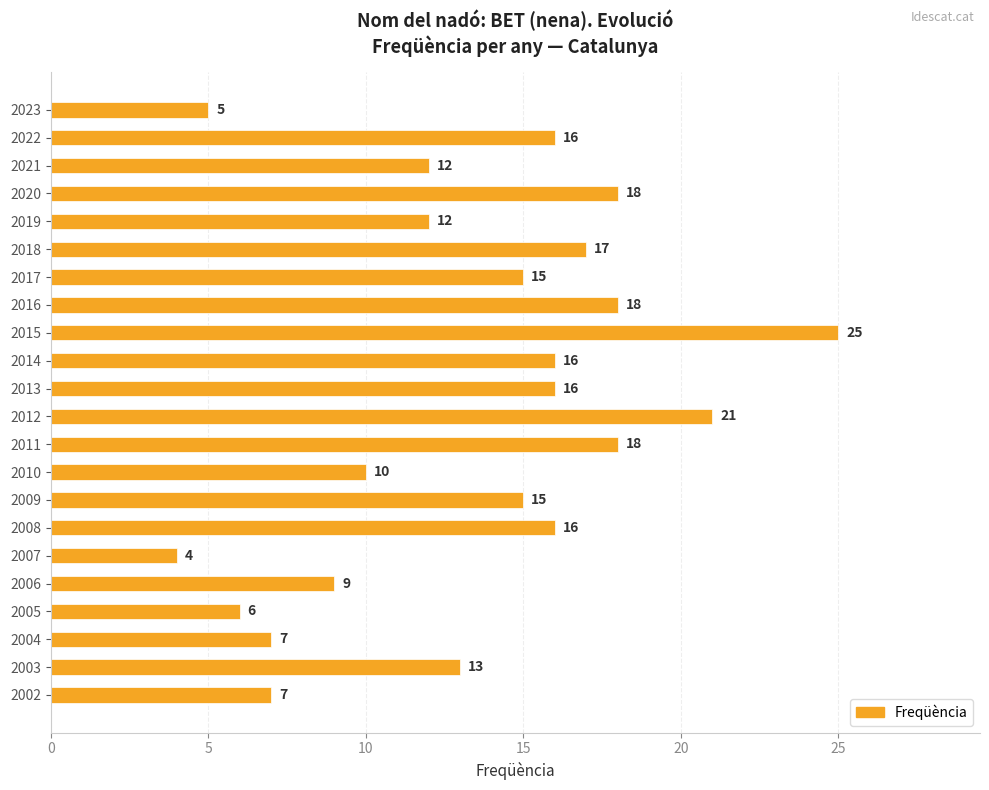

Read the value at 2006.

9